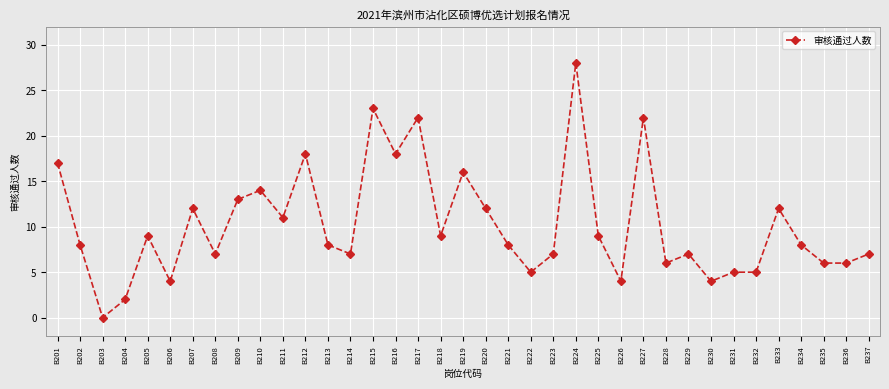

At which category does the data reach its first local peak?

B205